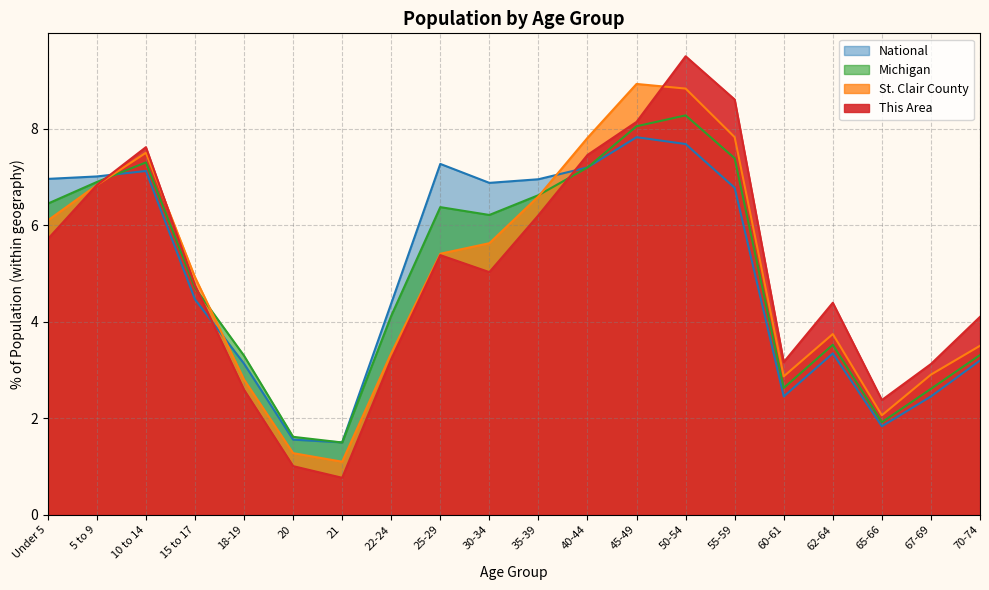

The value of Michigan at 65-66 is 2.9. True or false?

False